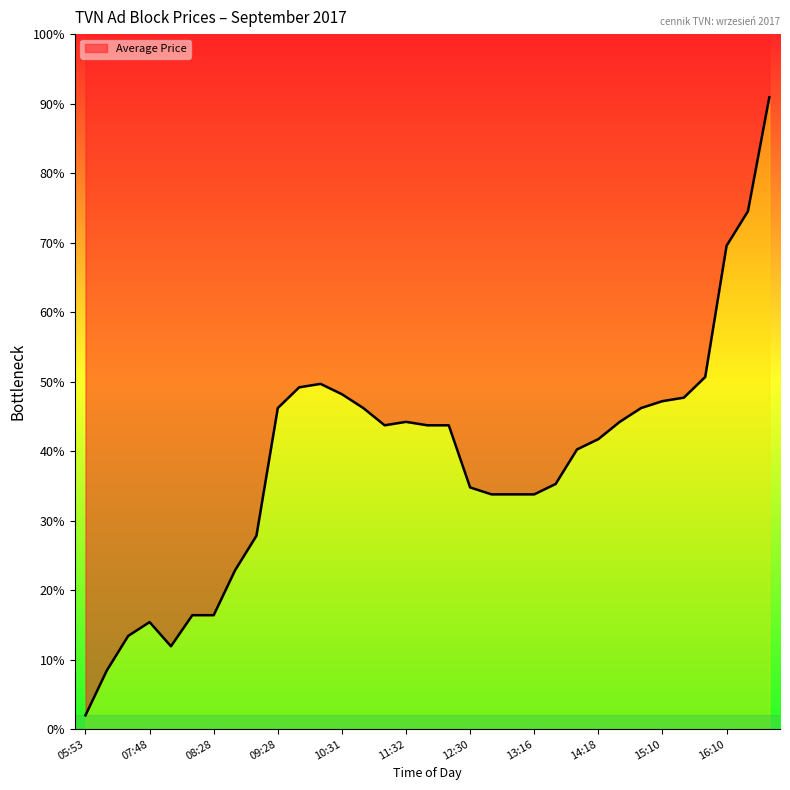

List the labels in order of value, smallest first.

05:53, 07:05, 07:55, 07:35, 07:48, 08:18, 08:28, 08:45, 09:10, 12:45, 13:10, 13:16, 12:30, 13:43, 14:03, 14:18, 11:07, 11:45, 12:10, 11:32, 14:44, 09:28, 10:42, 14:56, 15:10, 15:35, 10:31, 09:45, 10:10, 15:55, 16:10, 16:35, 16:55